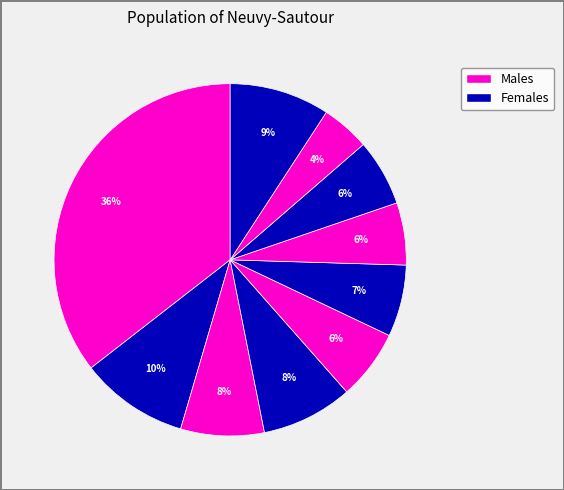

How many slices are in this pie chart?

10